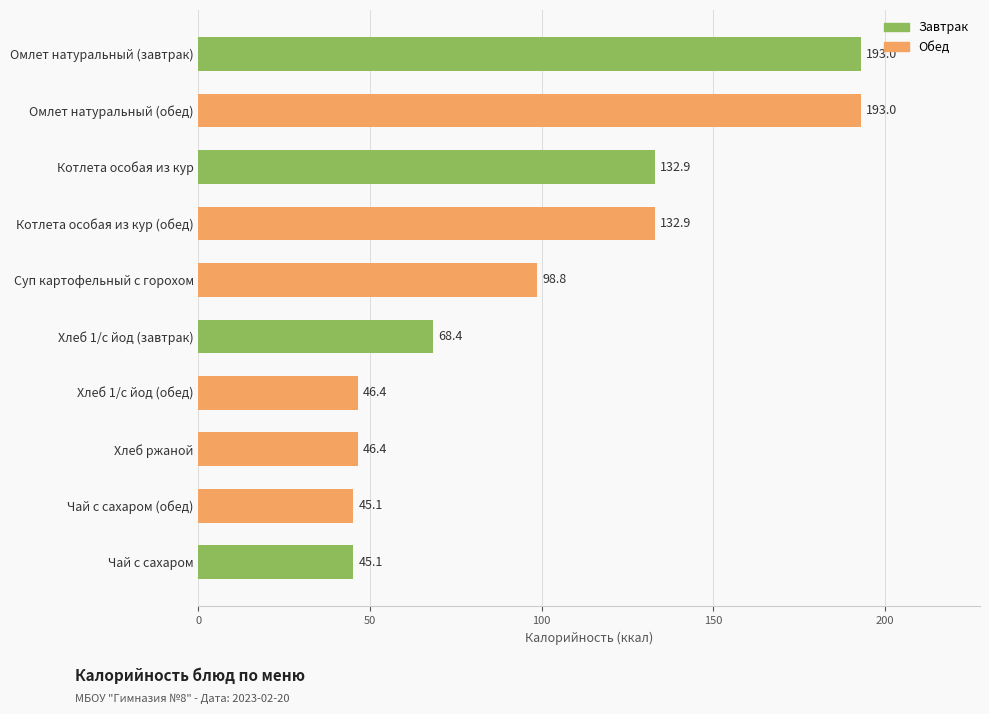

What is the change in value from Котлета особая из кур (обед) to Чай с сахаром (обед)?

-87.8